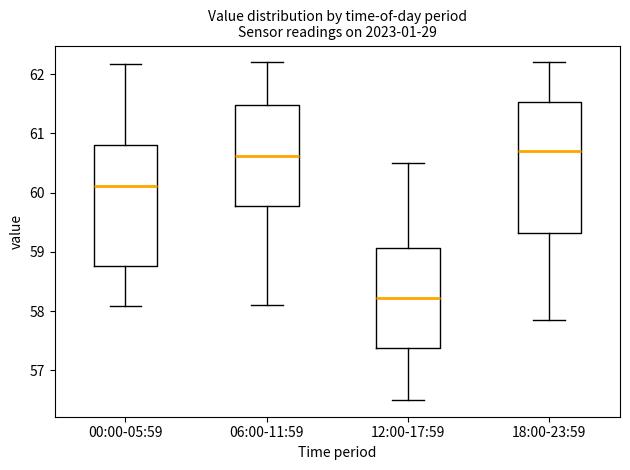

Which box is the tallest, from its lower edge to its upper edge?

18:00-23:59